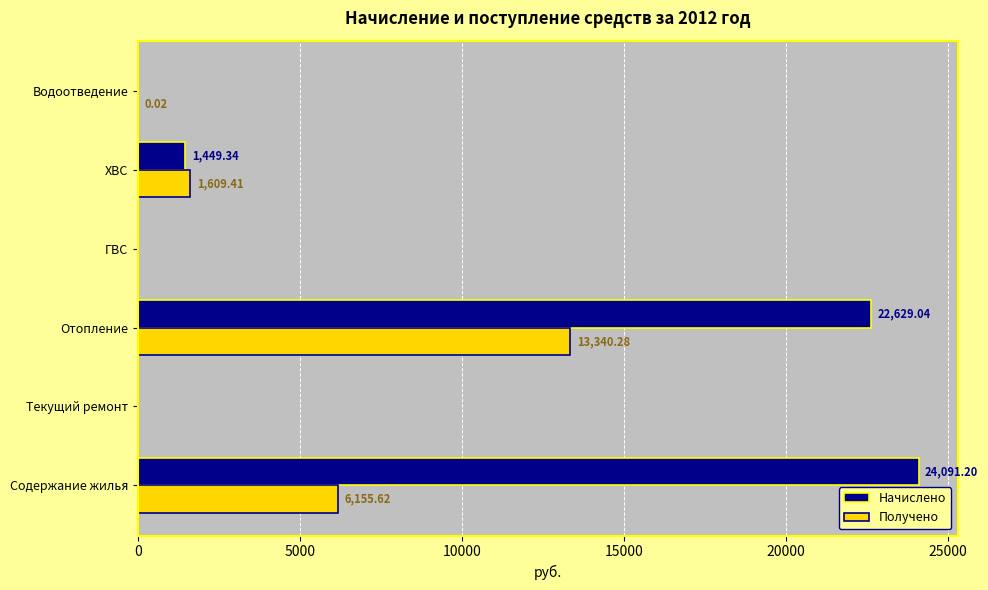

Which series changed the most between ГВС and Водоотведение?

Получено